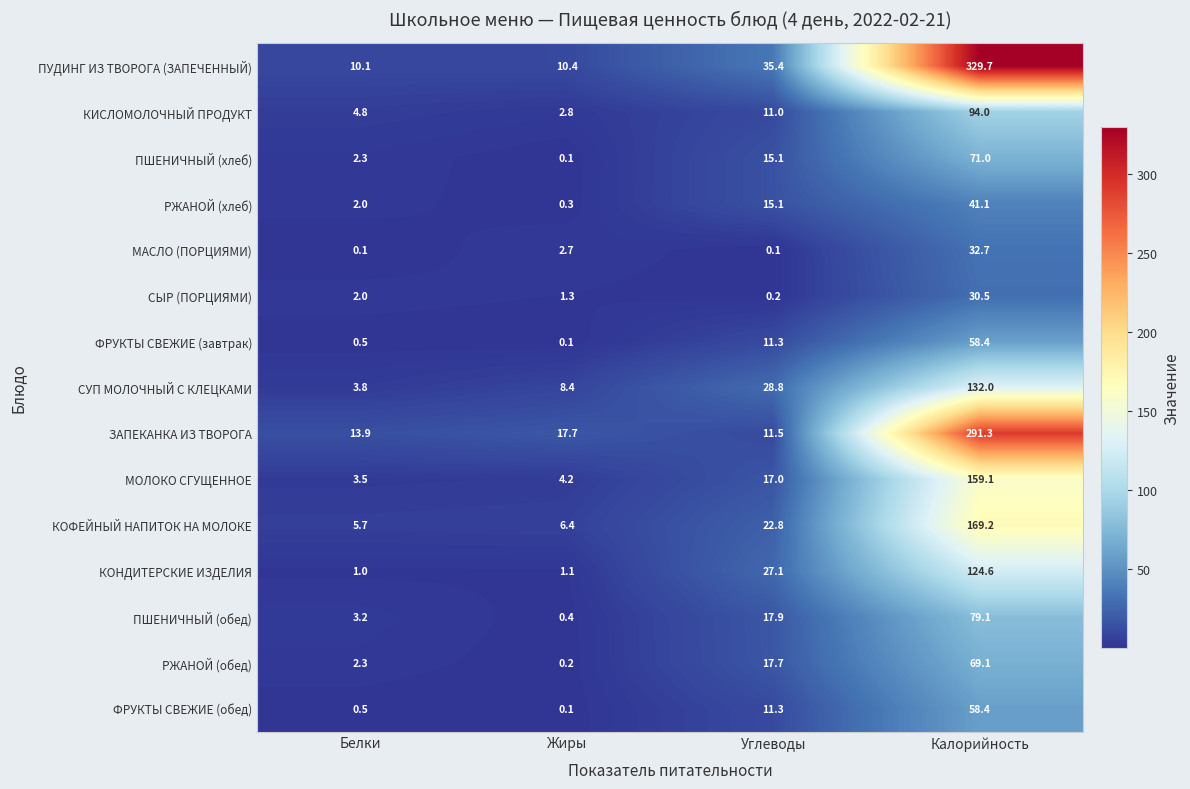

Where is РЖАНОЙ (хлеб) nearest to the value 20?

Углеводы